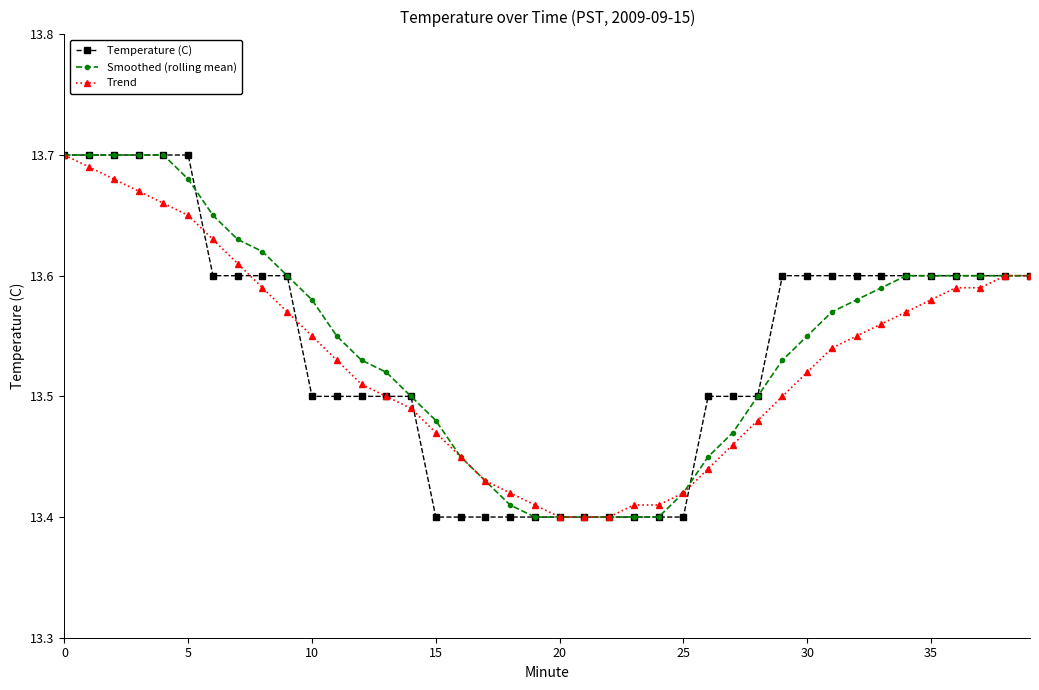

At how many categories does at least one series exceed 13?

40